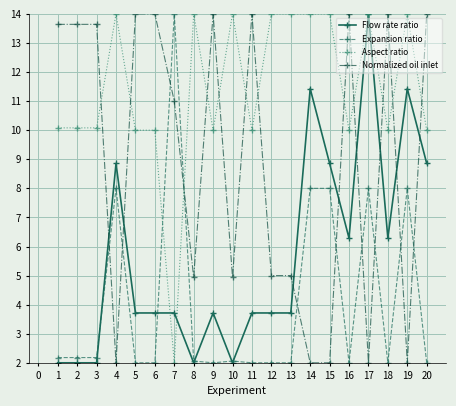

What is the difference between the second highest and second lowest values in the Normalized oil inlet series?

12.0